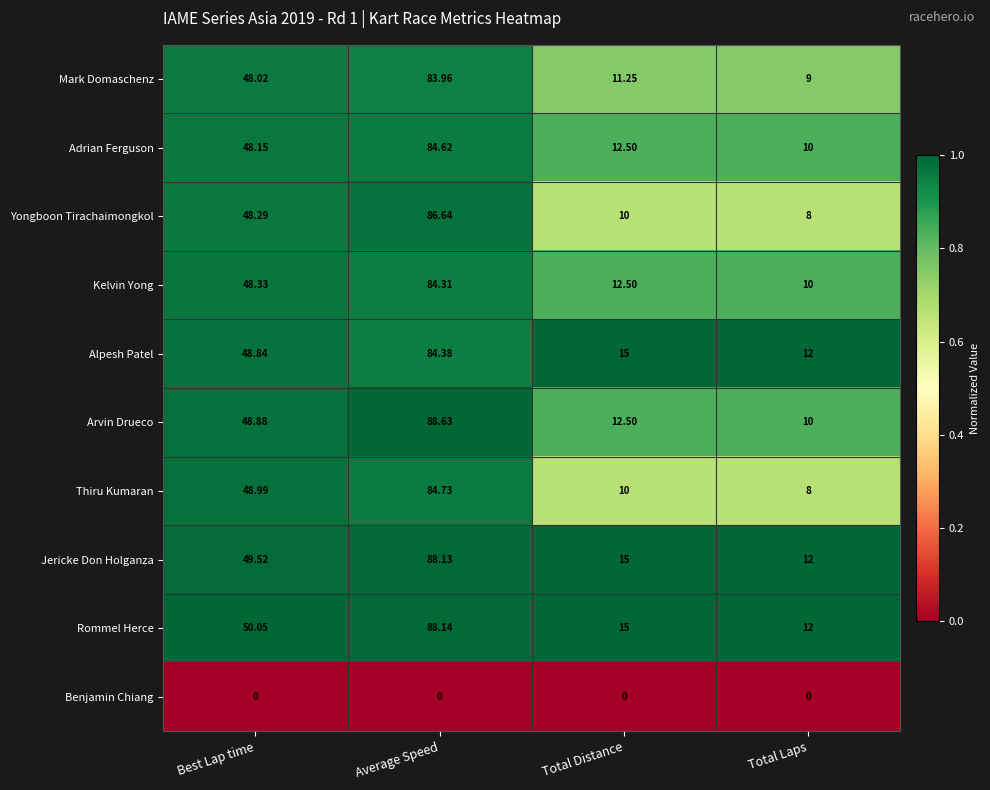

At which category is the sum across all series the highest?

Average Speed